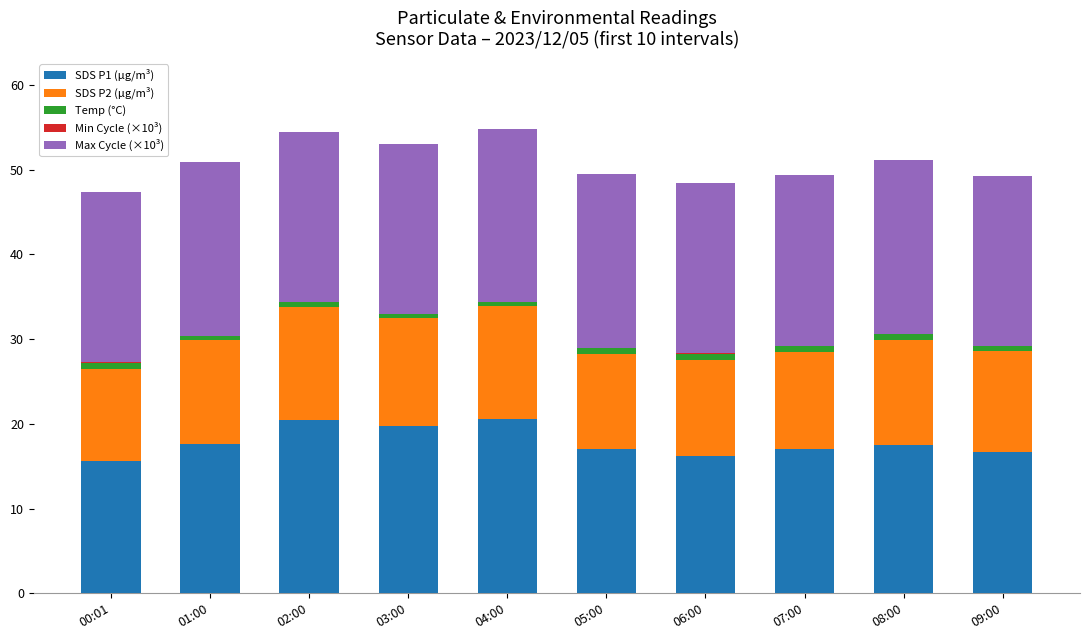

True or false: SDS P1 (µg/m³) has a value of 19.7 at 03:00.

True